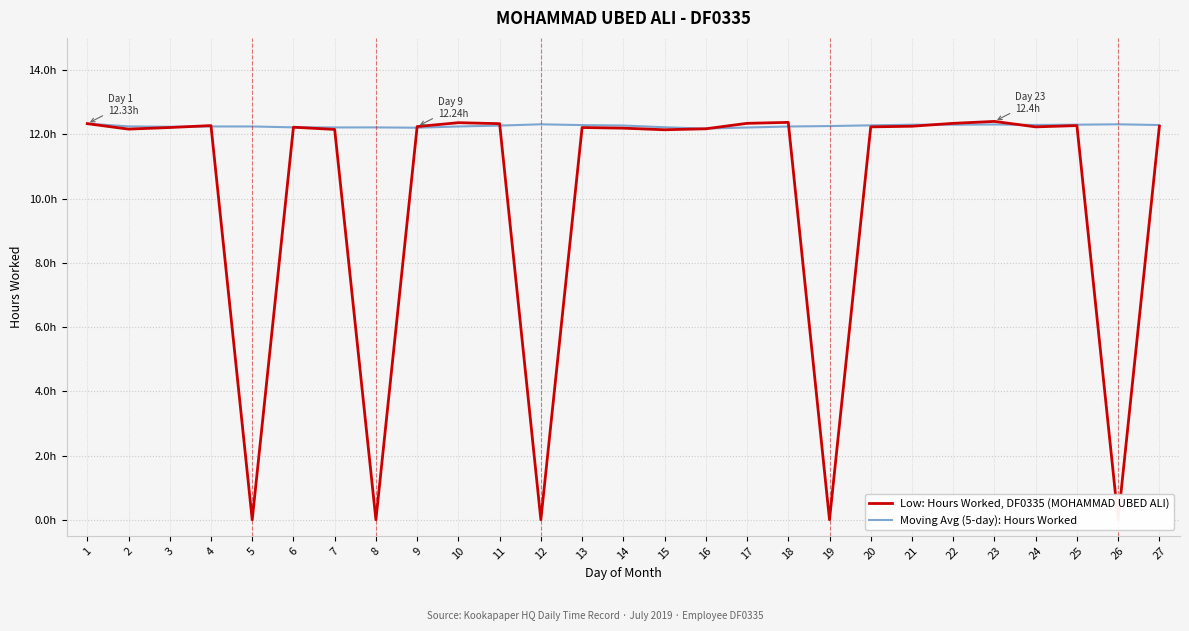

How many series are shown in this chart?

2